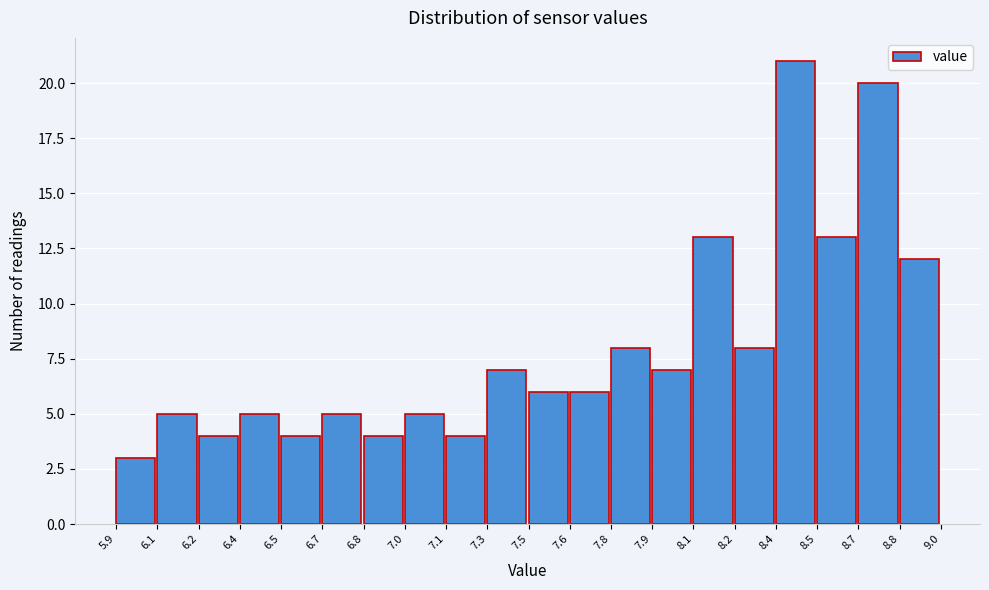

Reading left to right, what are all the values shown in this chart?

3	5	4	5	4	5	4	5	4	7	6	6	8	7	13	8	21	13	20	12